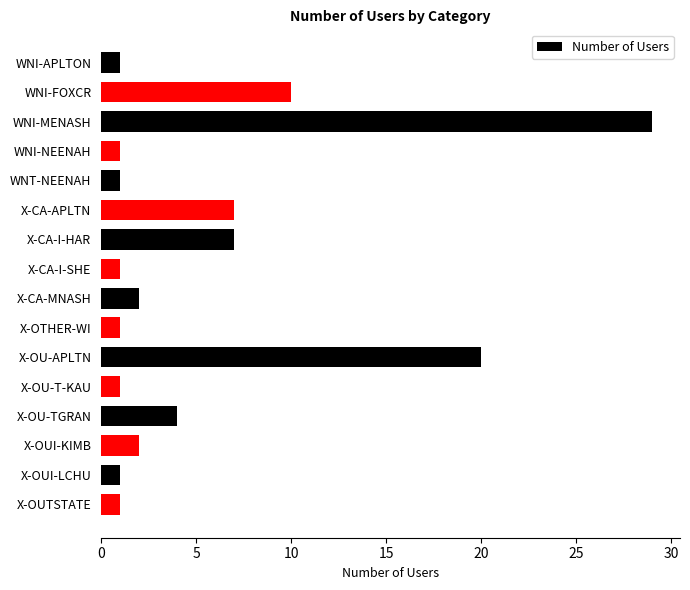

Reading bottom to top, transcribe all the data shown in this chart.

X-OUTSTATE=1	X-OUI-LCHU=1	X-OUI-KIMB=2	X-OU-TGRAN=4	X-OU-T-KAU=1	X-OU-APLTN=20	X-OTHER-WI=1	X-CA-MNASH=2	X-CA-I-SHE=1	X-CA-I-HAR=7	X-CA-APLTN=7	WNT-NEENAH=1	WNI-NEENAH=1	WNI-MENASH=29	WNI-FOXCR=10	WNI-APLTON=1